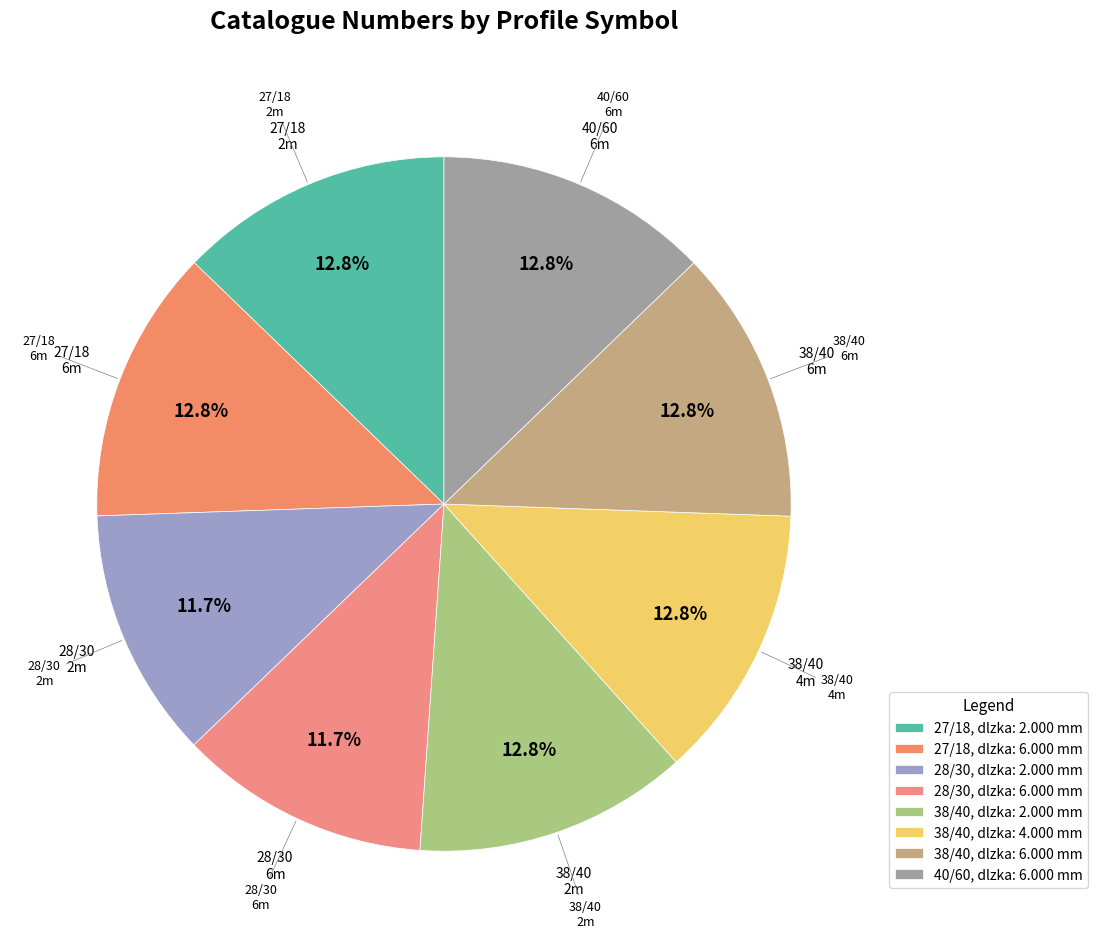

How much of the chart is everything except 38/40, dlzka: 4.000 mm?

87.2%